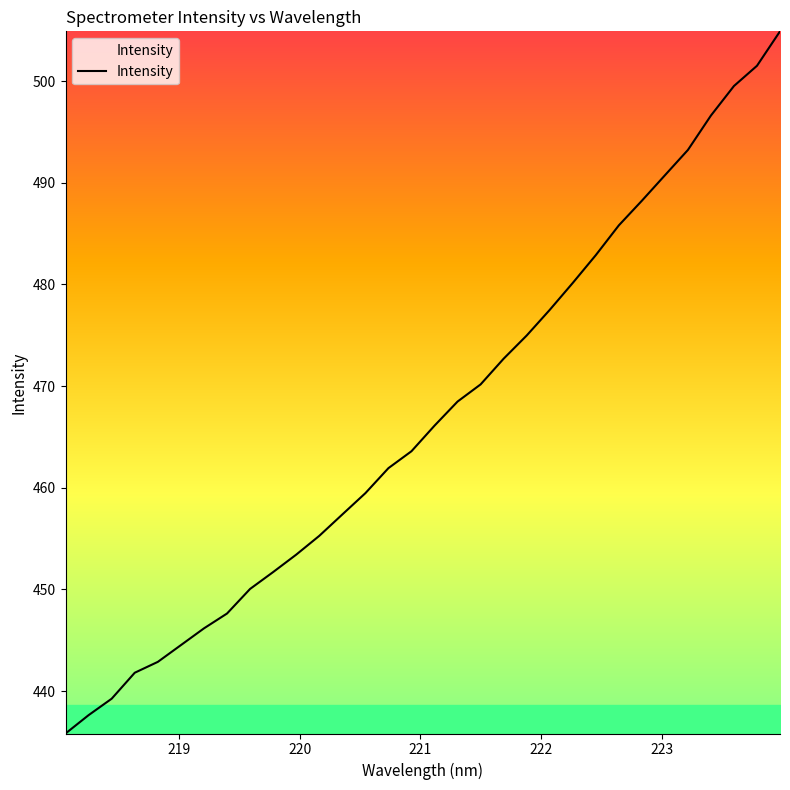

What is the greatest value displayed?

504.9